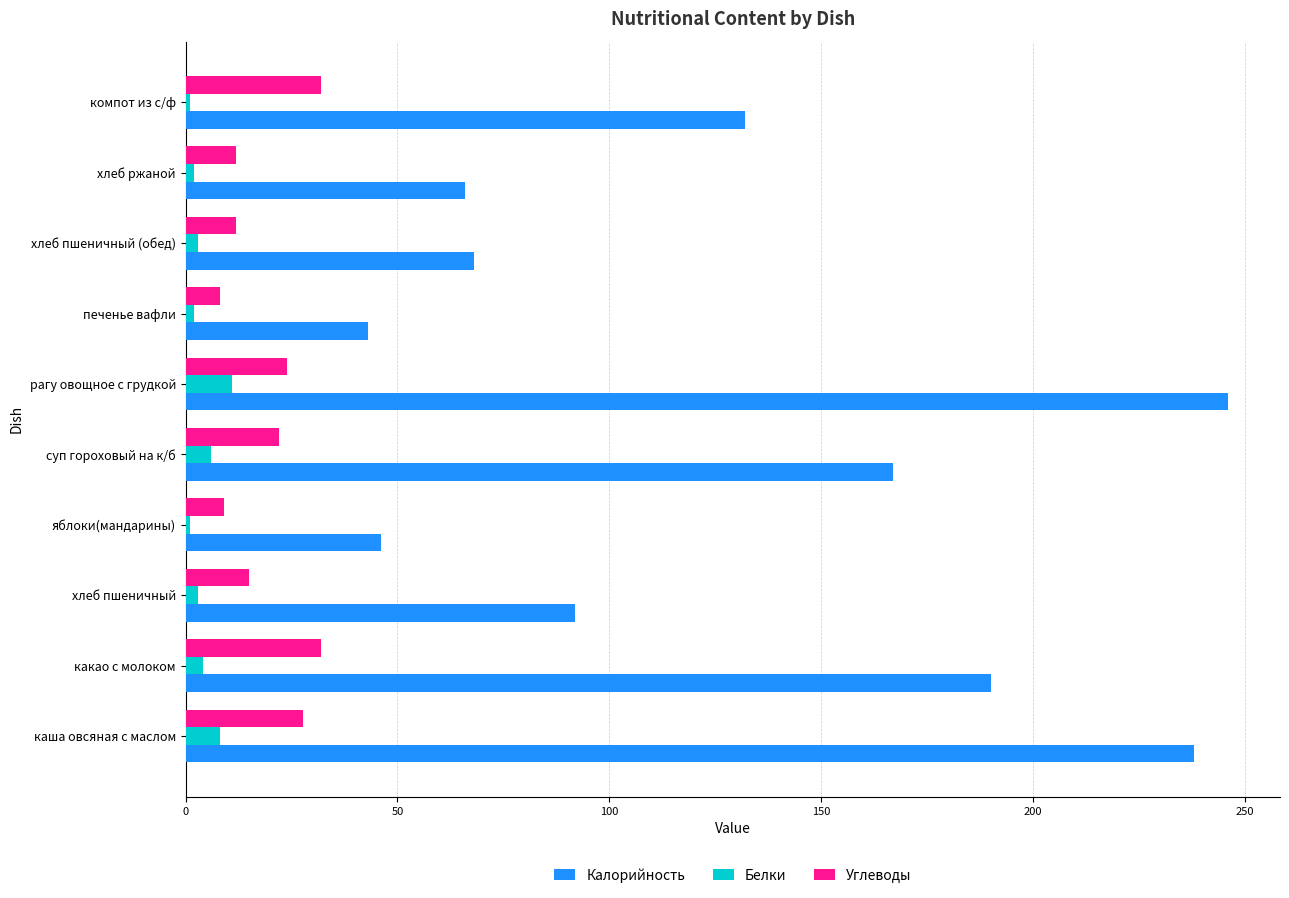

What is the average value of the Углеводы series?

19.4